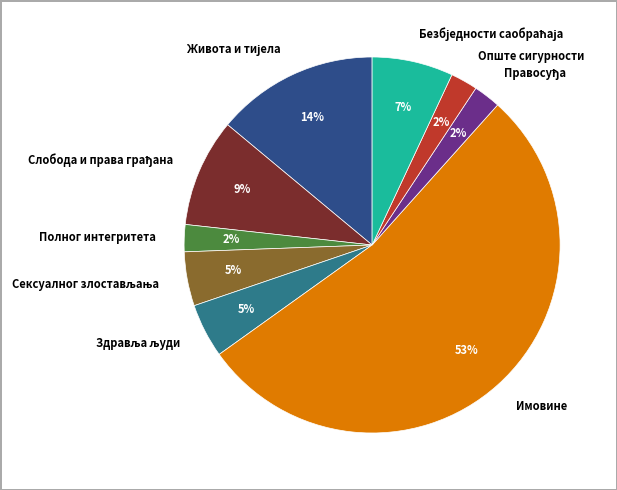

How many segments does this pie chart have?

9